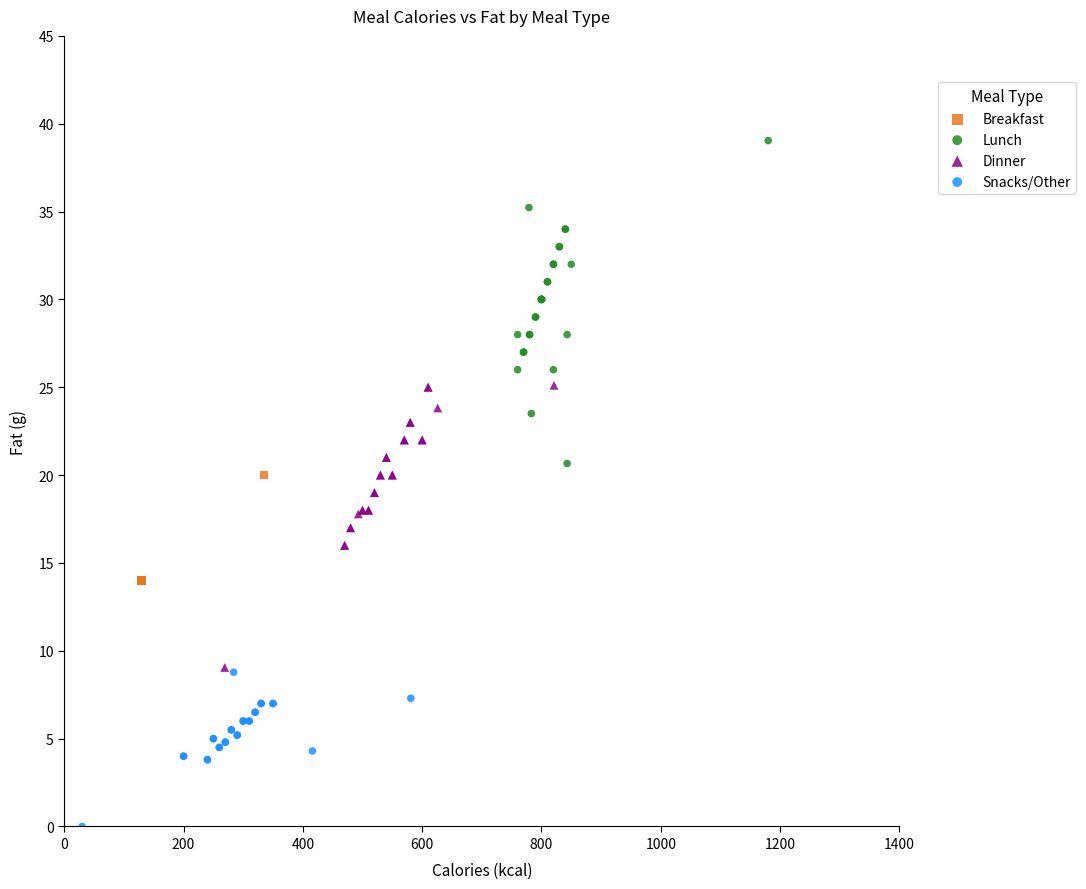

Which series contains the lowest Y value?

Snacks/Other